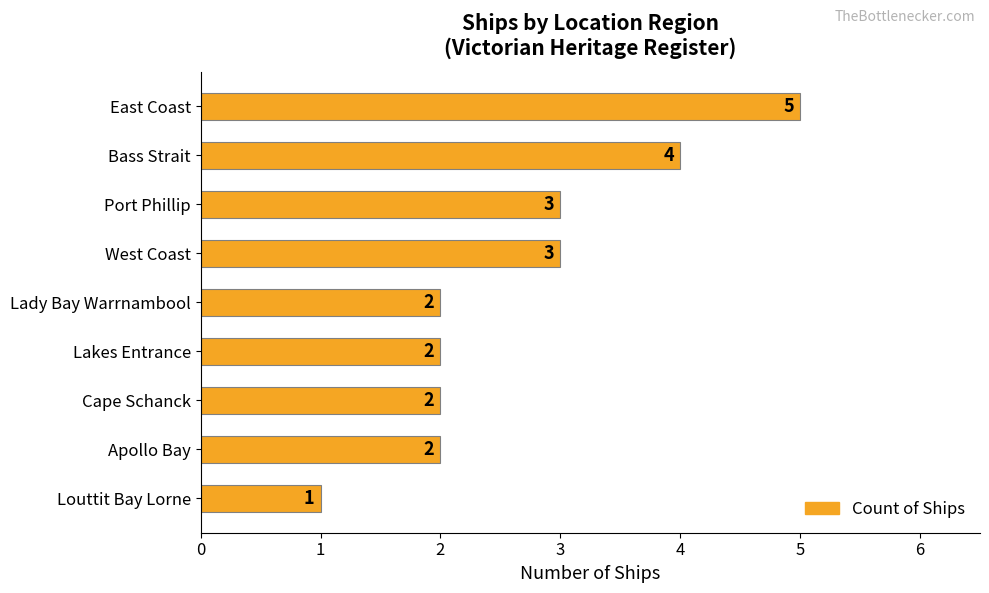

What is the minimum value shown in the chart?

1